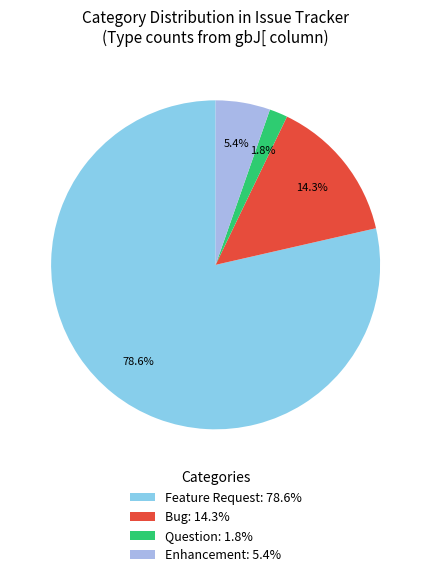

Does any single category account for the majority?

Yes